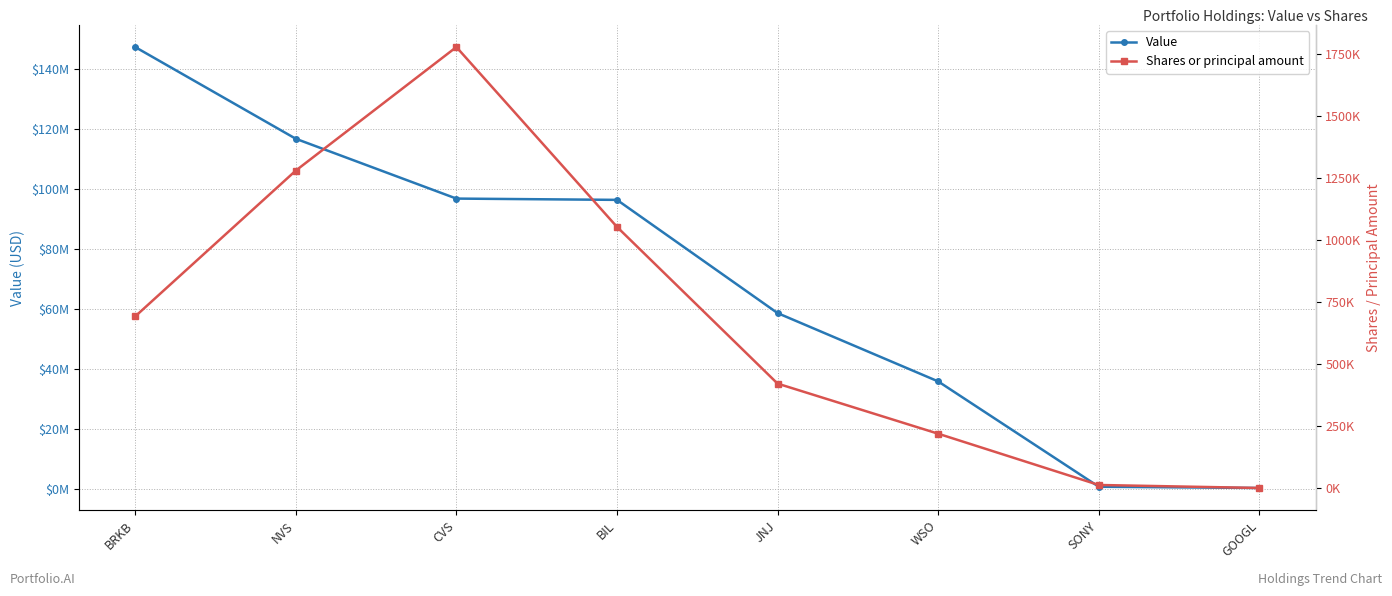

What is the difference between the second highest and minimum values in the Value series?

116515000